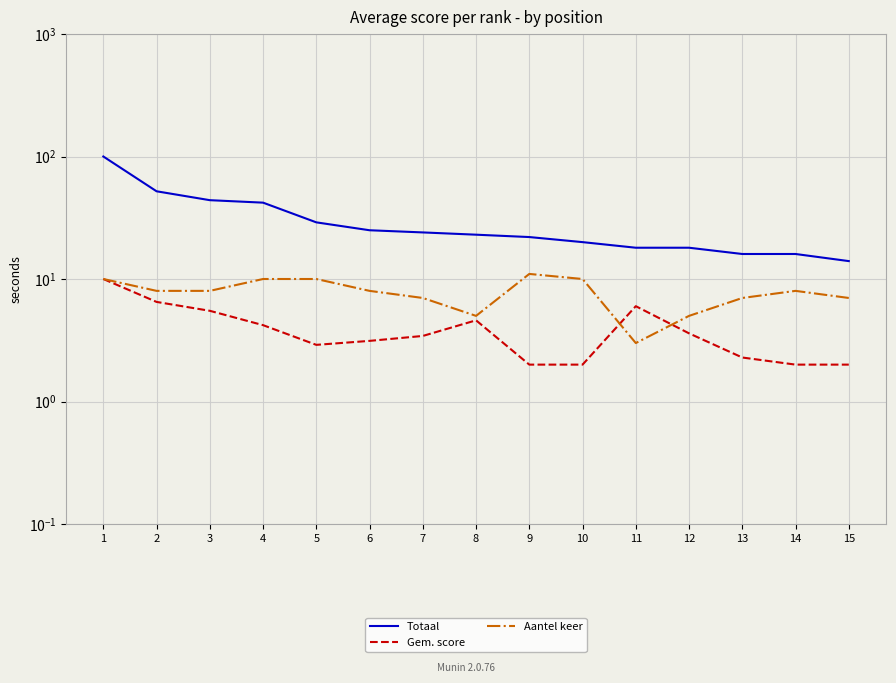

What are all the series names shown in the legend?

Totaal, Gem. score, Aantel keer